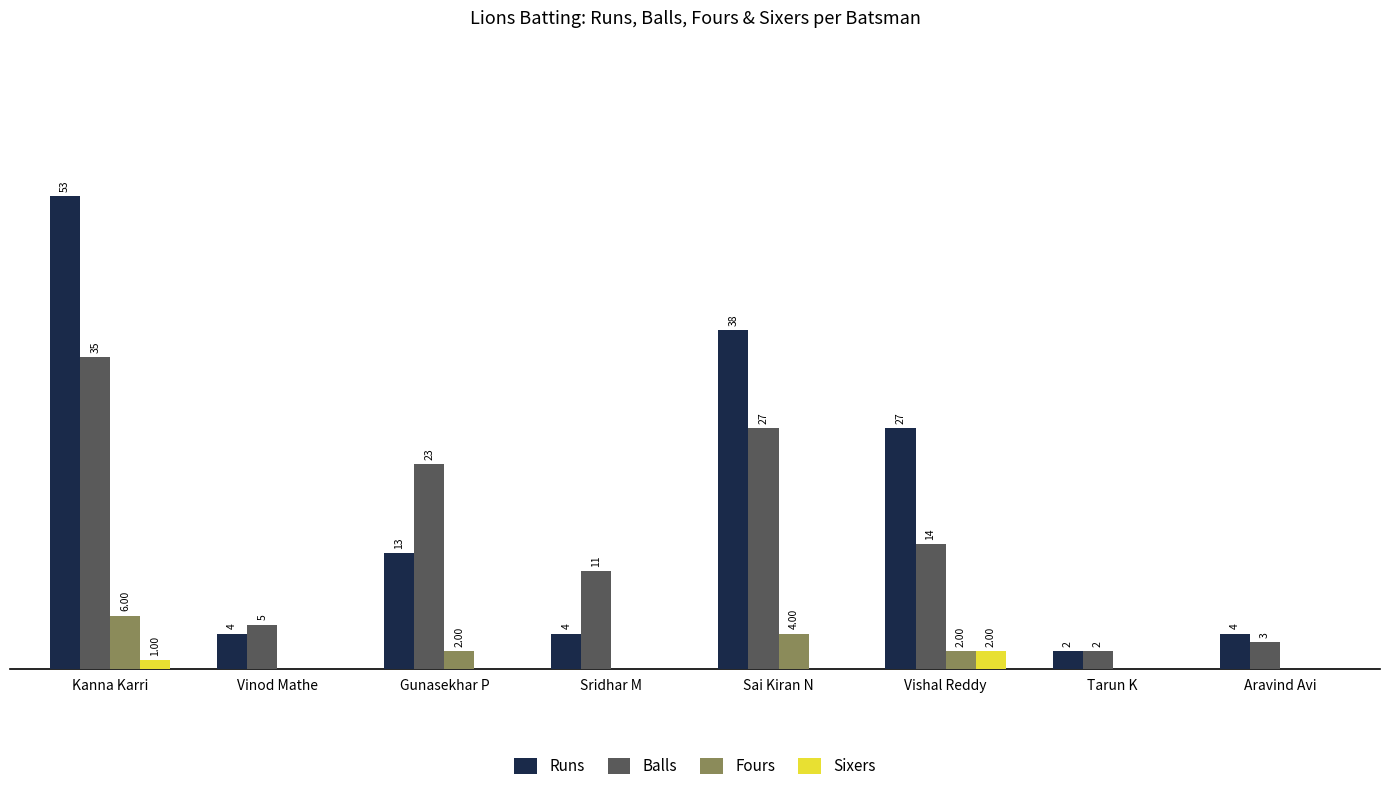

Between Gunasekhar P and Sai Kiran N, which series saw the biggest shift?

Runs